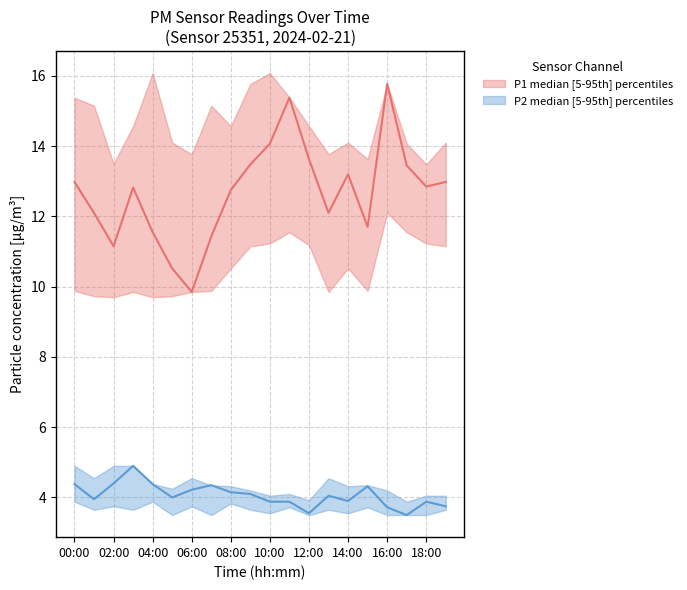

At which category does the chart reach its peak across all series?

04:00